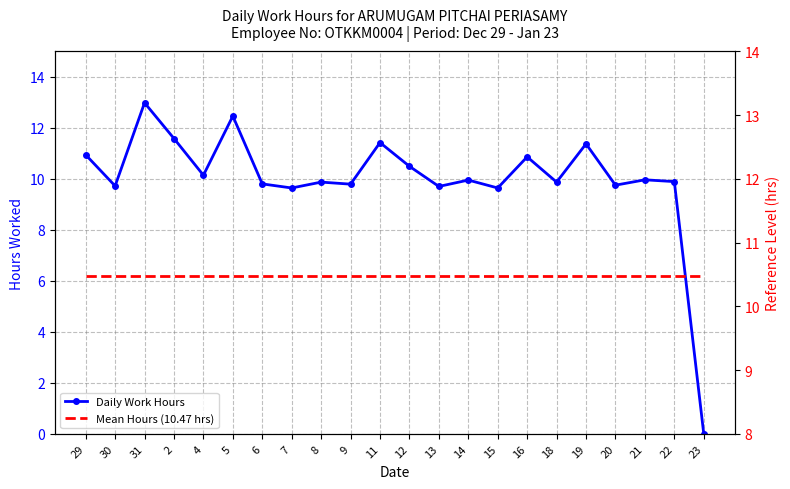

Reading left to right, list all the values displayed in this chart.

Daily Work Hours: 29=10.9	30=9.7	31=13.0	2=11.6	4=10.1	5=12.5	6=9.8	7=9.6	8=9.9	9=9.8	11=11.4	12=10.5	13=9.7	14=9.9	15=9.6	16=10.9	18=9.9	19=11.4	20=9.8	21=10.0	22=9.9	23=0.0
Mean Hours (10.47 hrs): 29=10.5	30=10.5	31=10.5	2=10.5	4=10.5	5=10.5	6=10.5	7=10.5	8=10.5	9=10.5	11=10.5	12=10.5	13=10.5	14=10.5	15=10.5	16=10.5	18=10.5	19=10.5	20=10.5	21=10.5	22=10.5	23=10.5